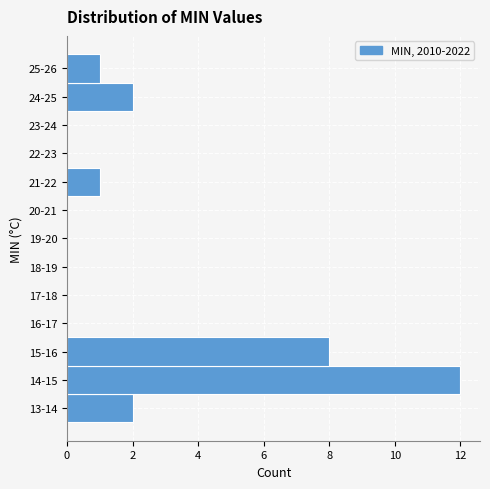

Reading bottom to top, transcribe all the data shown in this chart.

13-14=2	14-15=12	15-16=8	16-17=0	17-18=0	18-19=0	19-20=0	20-21=0	21-22=1	22-23=0	23-24=0	24-25=2	25-26=1